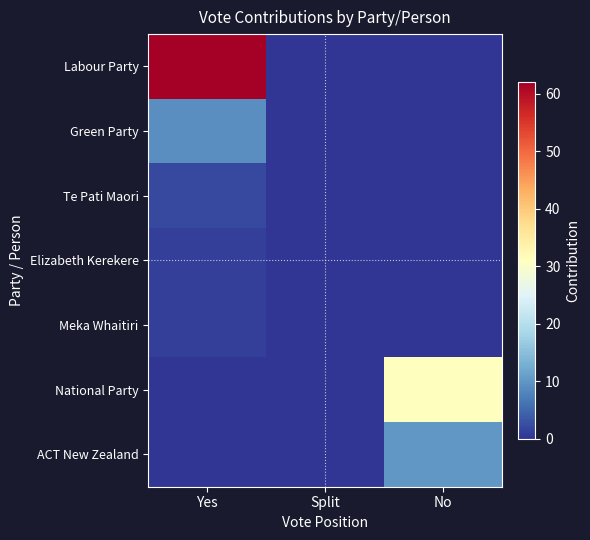

Reading right to left, list all the values displayed in this chart.

Labour Party: No=0	Split=0	Yes=62
Green Party: No=0	Split=0	Yes=9
Te Pati Maori: No=0	Split=0	Yes=2
Elizabeth Kerekere: No=0	Split=0	Yes=1
Meka Whaitiri: No=0	Split=0	Yes=1
National Party: No=31	Split=0	Yes=0
ACT New Zealand: No=10	Split=0	Yes=0